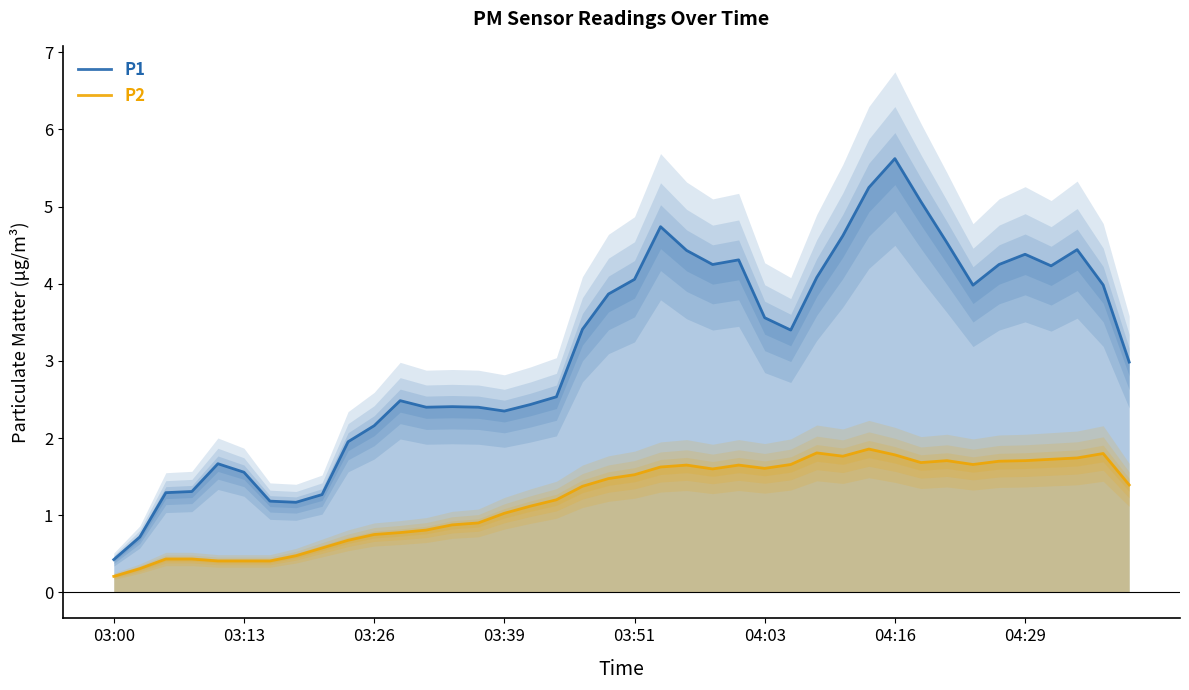

What is the total value across all series at 38?

5.8